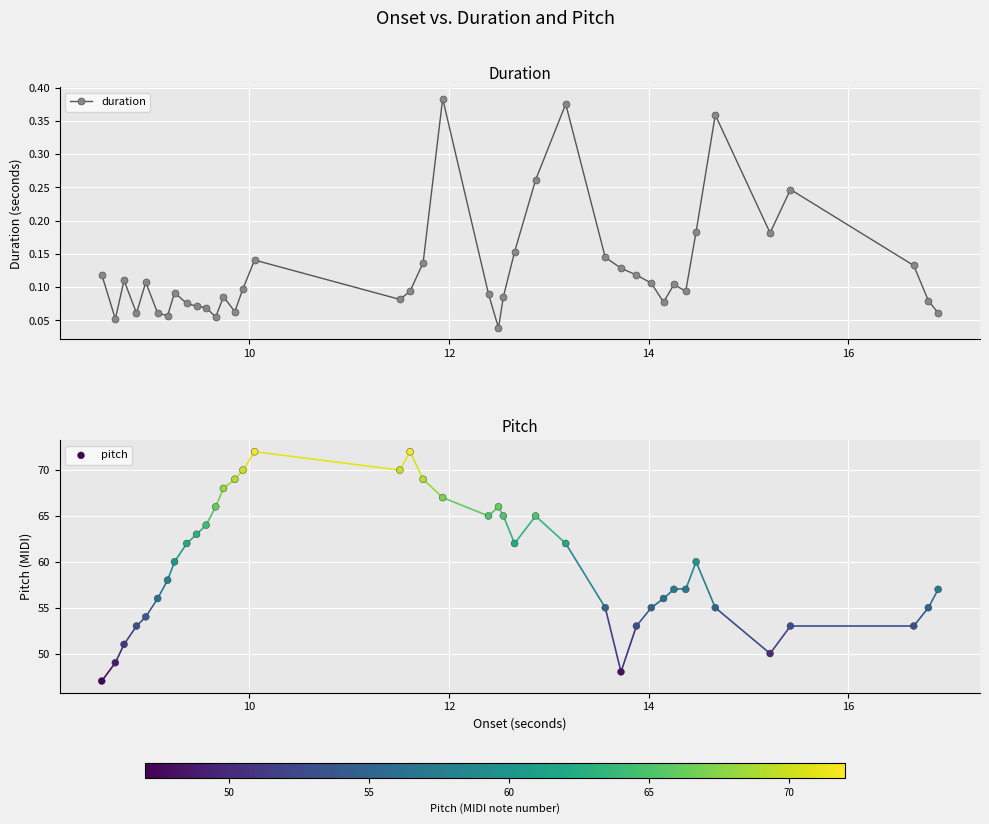

What are all the series names shown in the legend?

duration, pitch